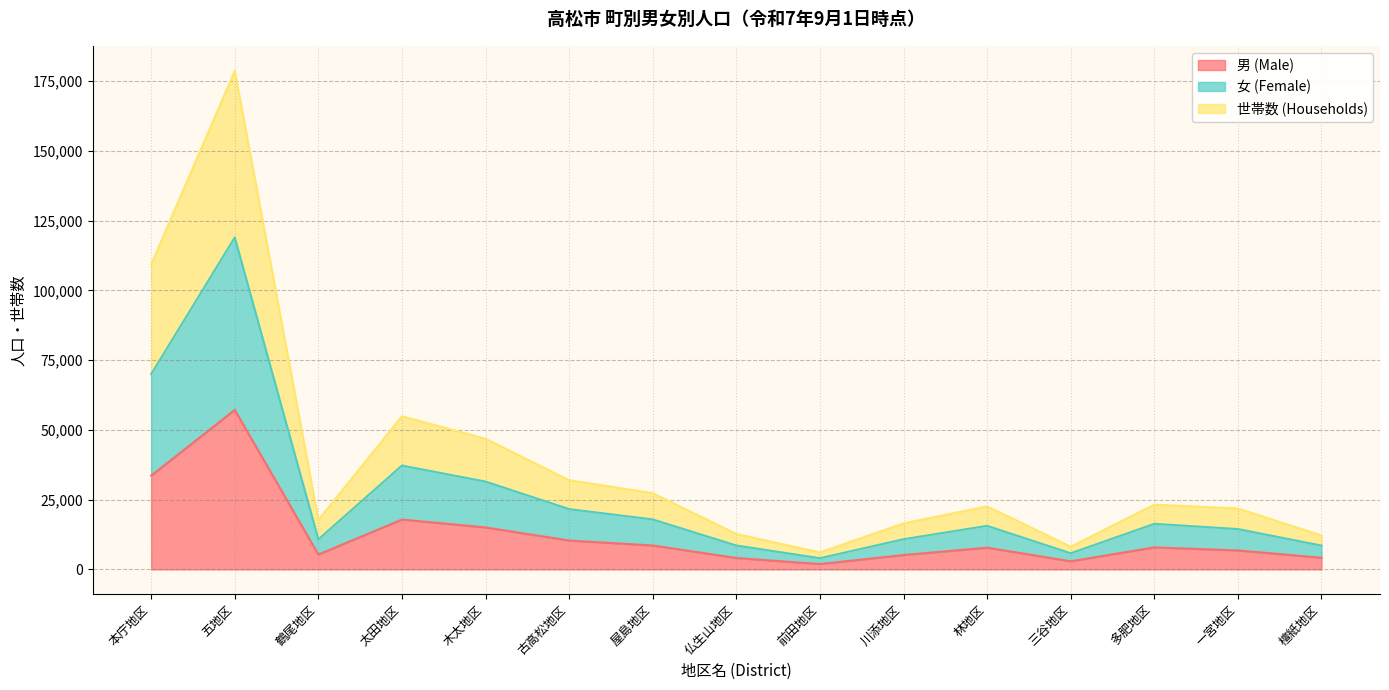

What is the sum of all 男 (Male) values?

188635